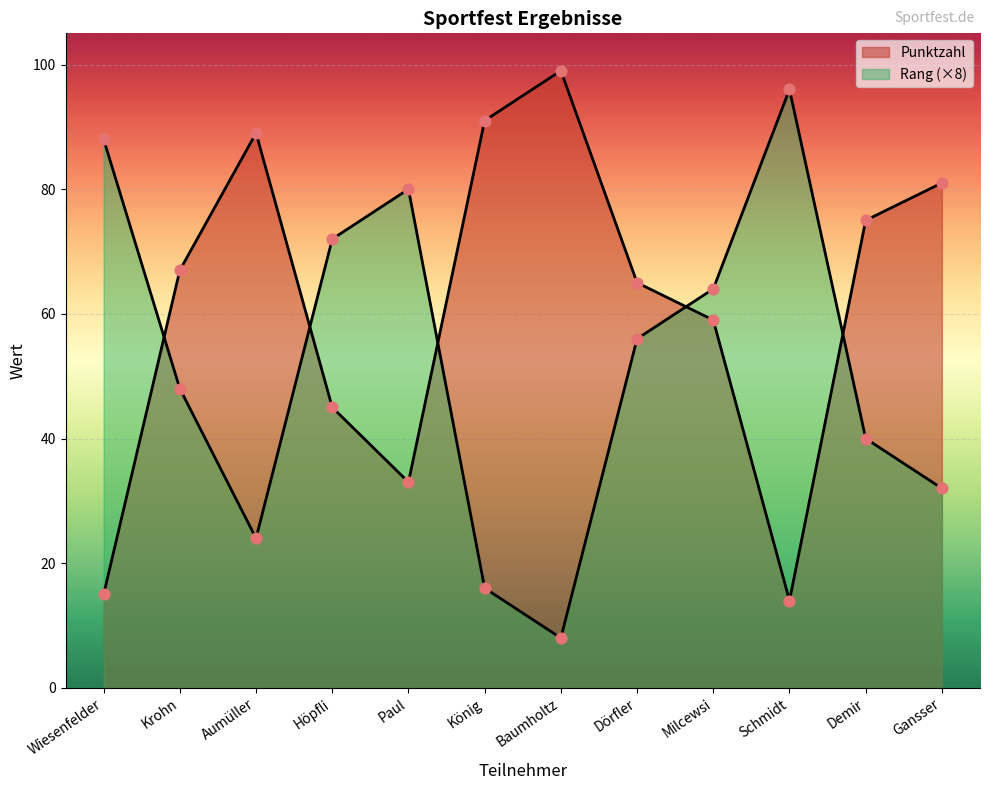

What is the total value across all series at Gansser?

113